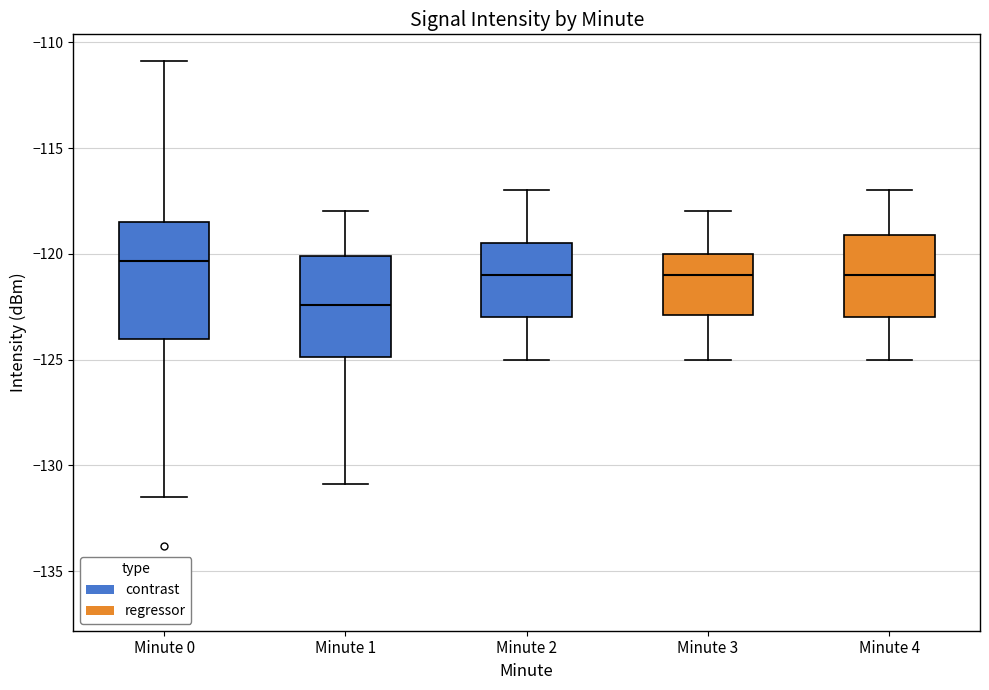

Where is the upper edge of the box for Minute 2 on the y-axis? The values are not printed on the chart, so give them approximately, as read against the axis.

-119.5